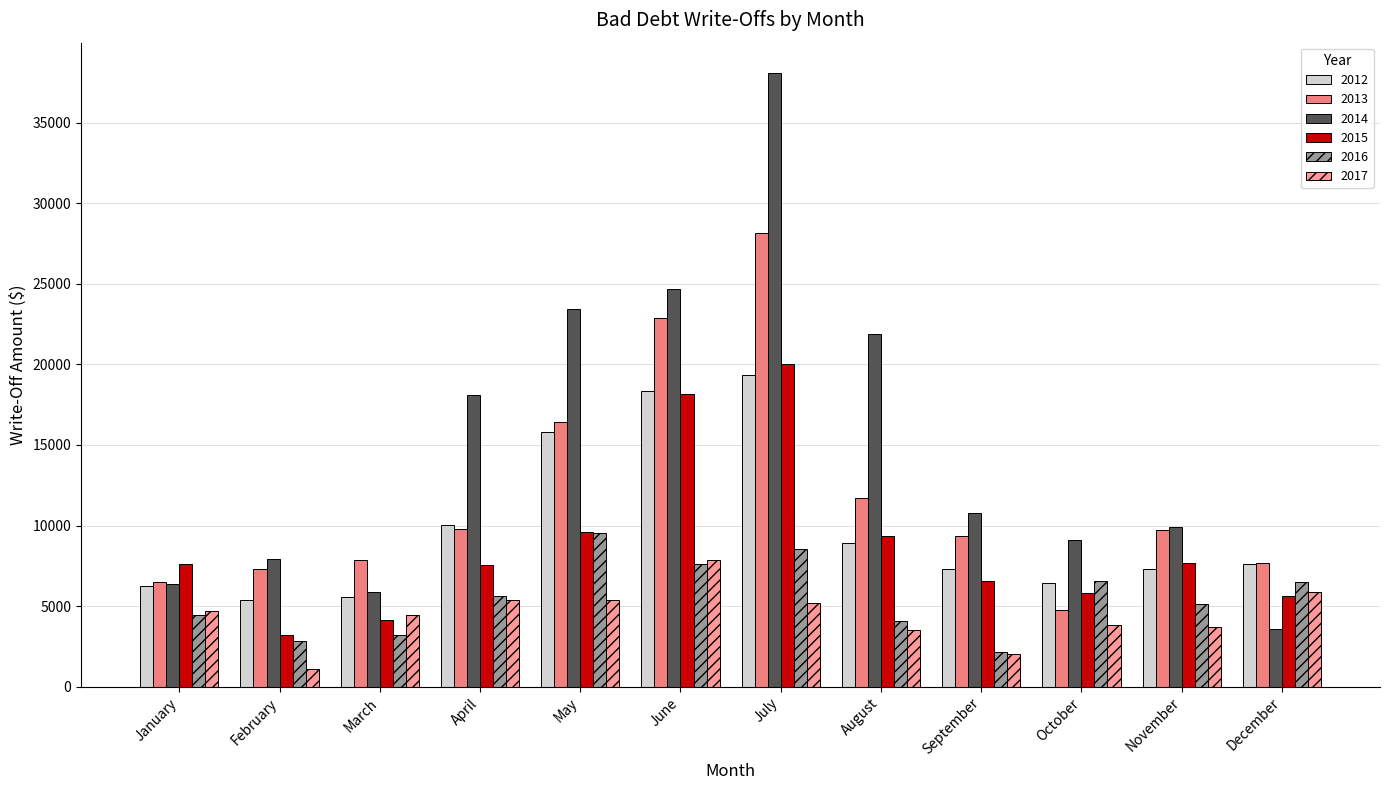

Count the number of categories in the chart.

12